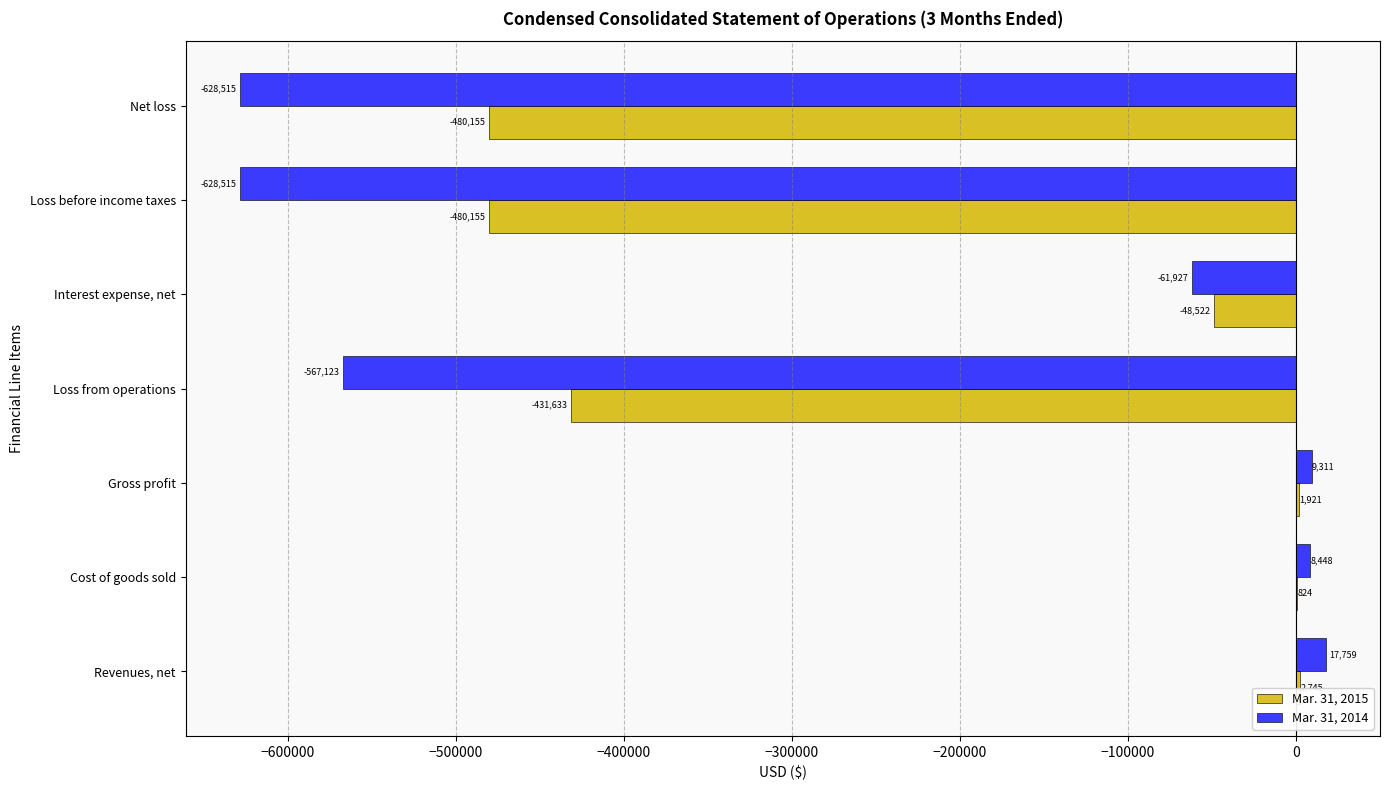

What is the minimum value for Mar. 31, 2015?

-480155